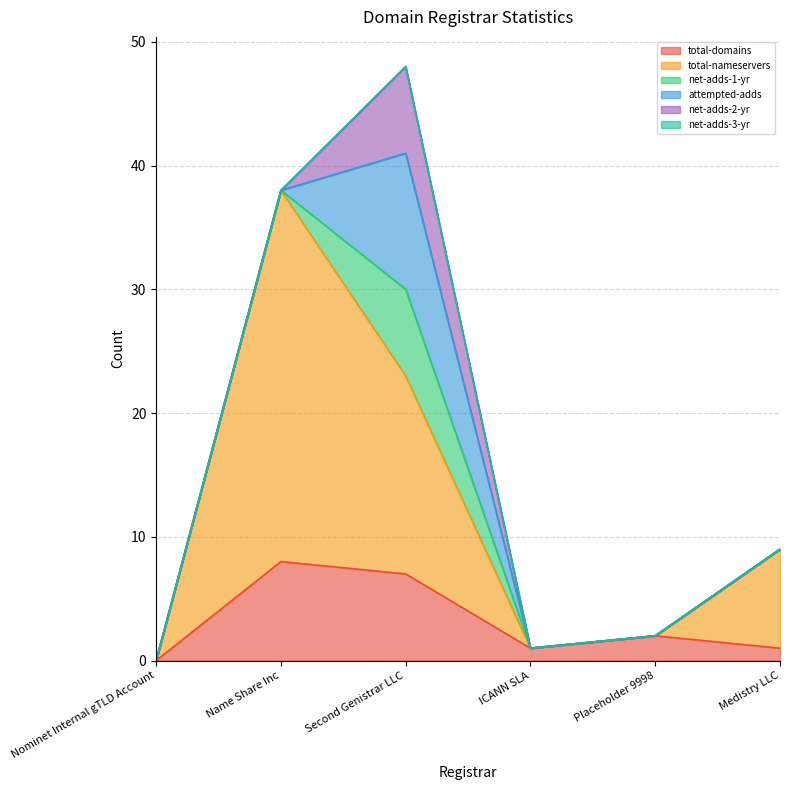

At how many categories does at least one series exceed 7?

3